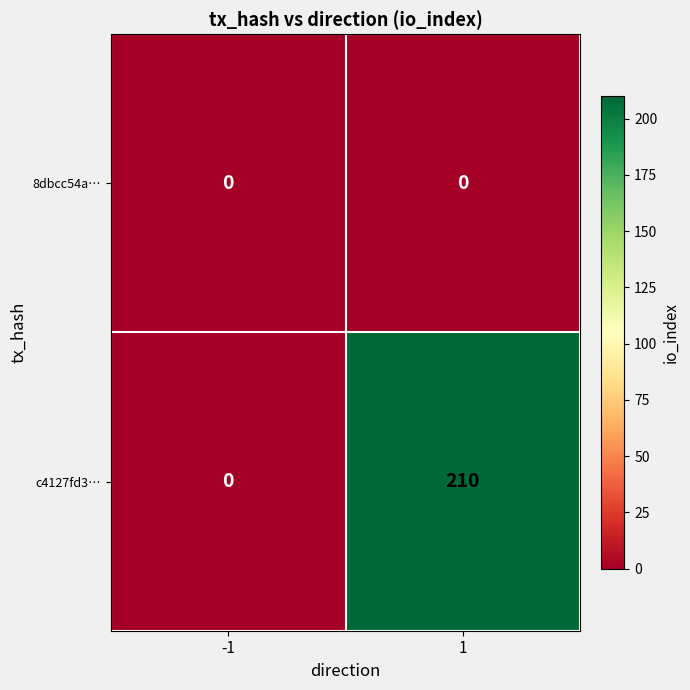

Which series has the largest range (max minus min)?

c4127fd3…